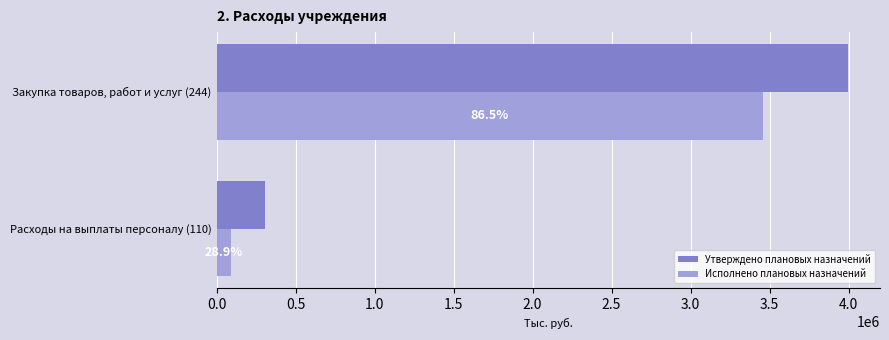

Which series has the largest range (max minus min)?

Утверждено плановых назначений